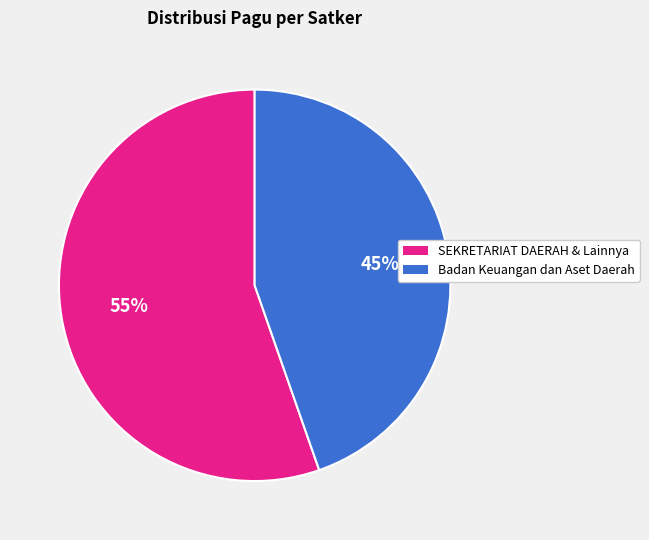

To the nearest percent, what is the average slice percentage?

50%